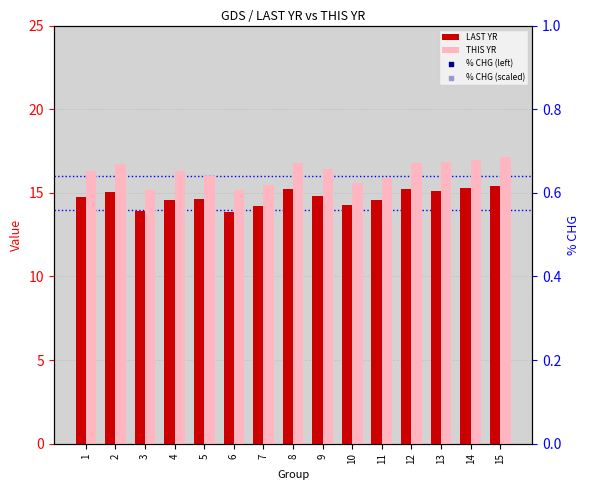

At how many categories does at least one series exceed 13?

15